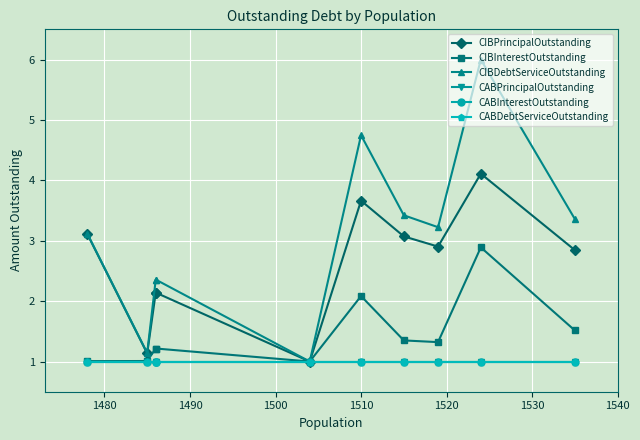

What is the maximum value for CABPrincipalOutstanding?

1.0